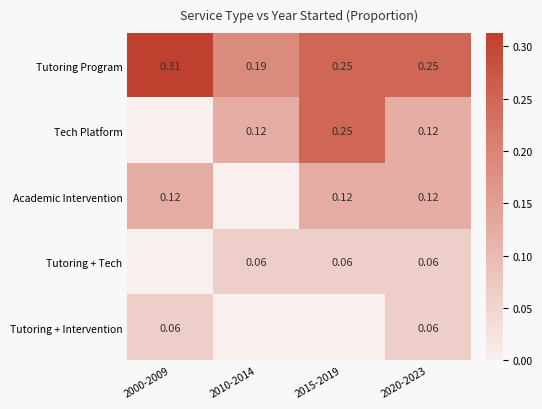

Is the value of Tech Platform at 2015-2019 greater than the value of Academic Intervention at 2000-2009?

Yes